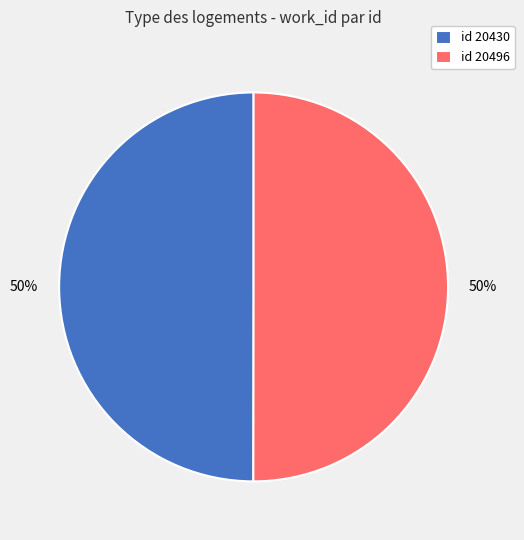

Is it true that id 20496 is 50% of the pie?

True